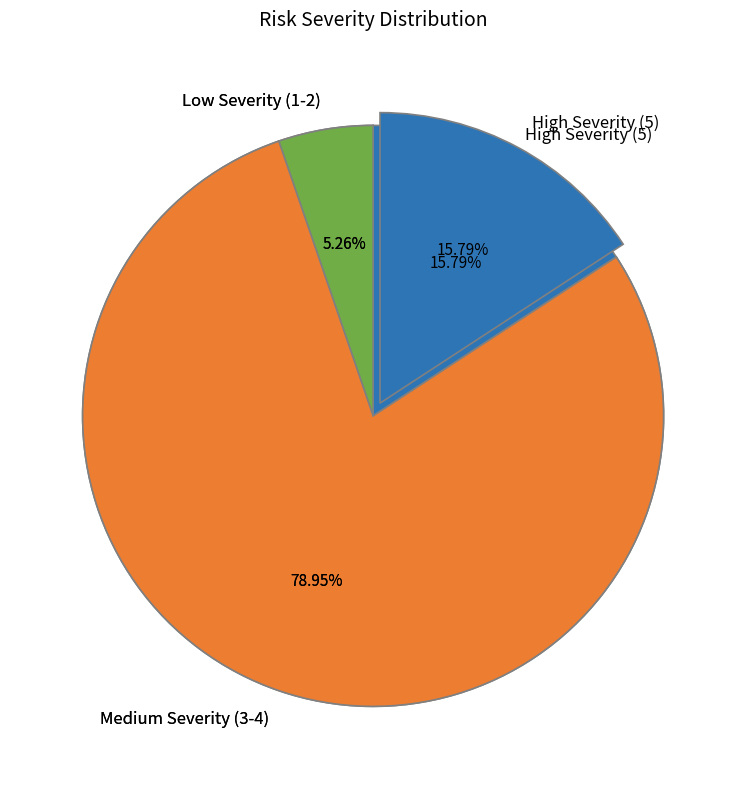

Is there any slice that represents more than half of the pie?

No